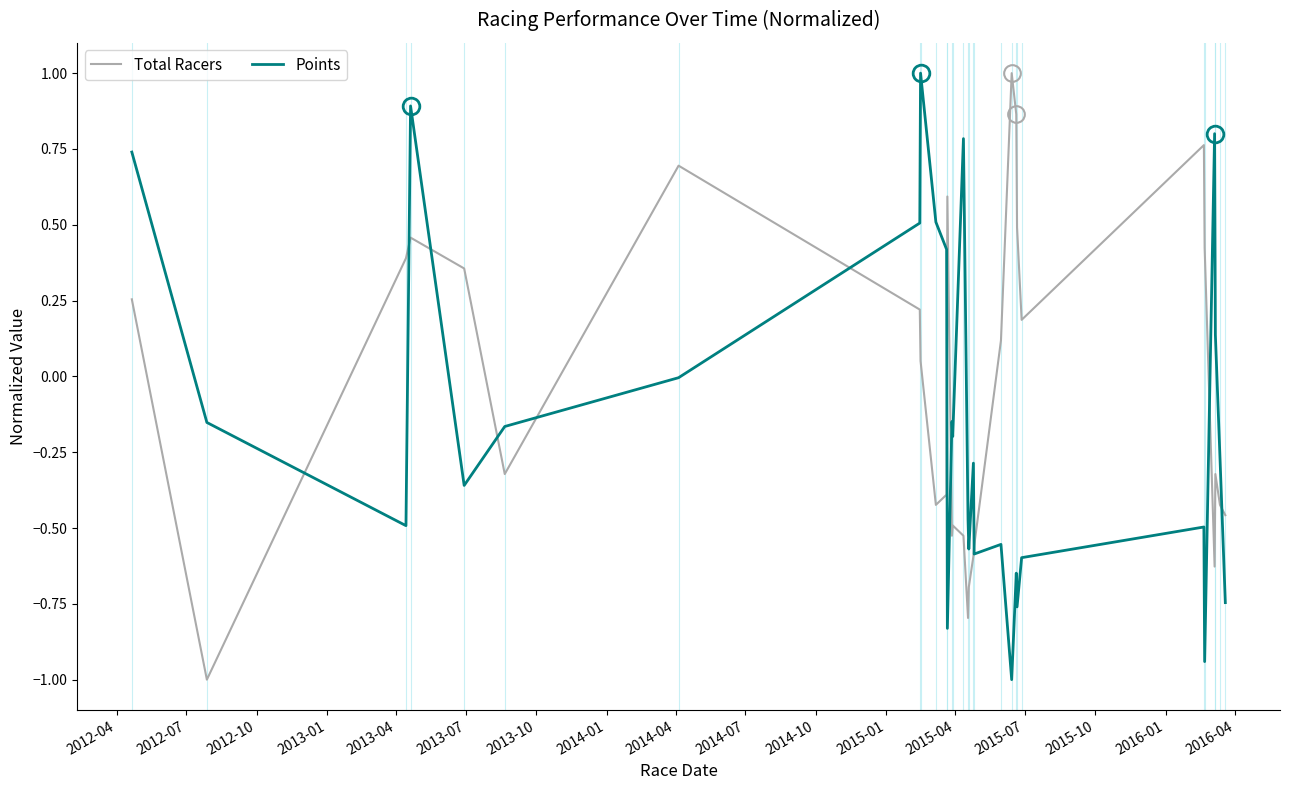

Which series ends up on top after the final intersection of Total Racers and Points?

Total Racers